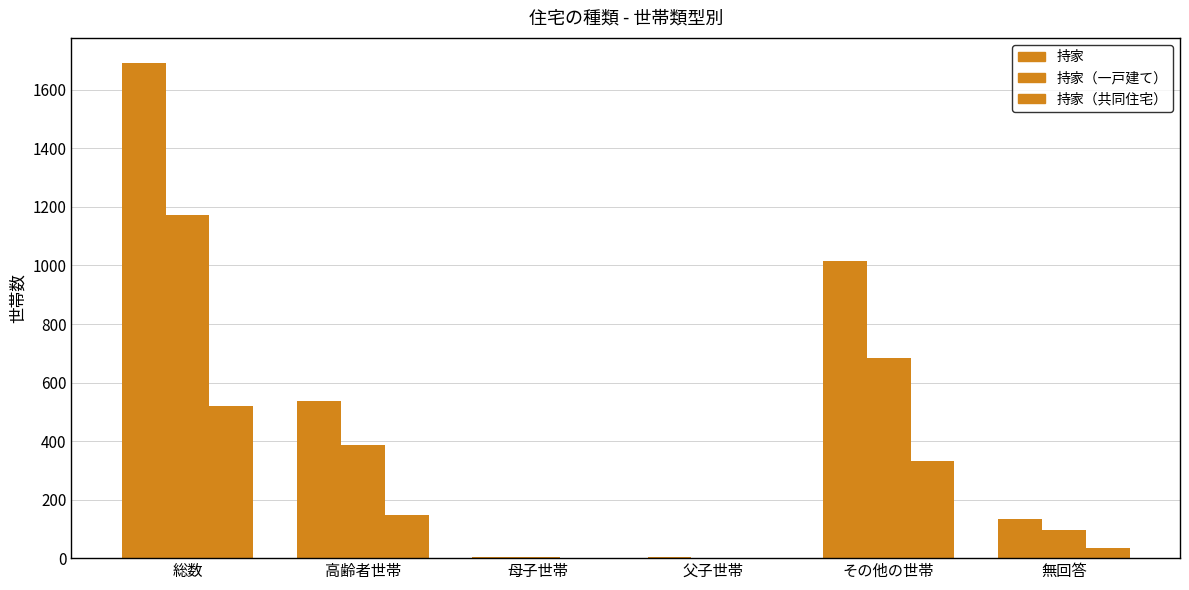

Reading left to right, list all the values displayed in this chart.

持家: 1693	537	5	3	1015	133
持家（一戸建て）: 1173	388	4	1	683	97
持家（共同住宅）: 520	149	1	2	332	36